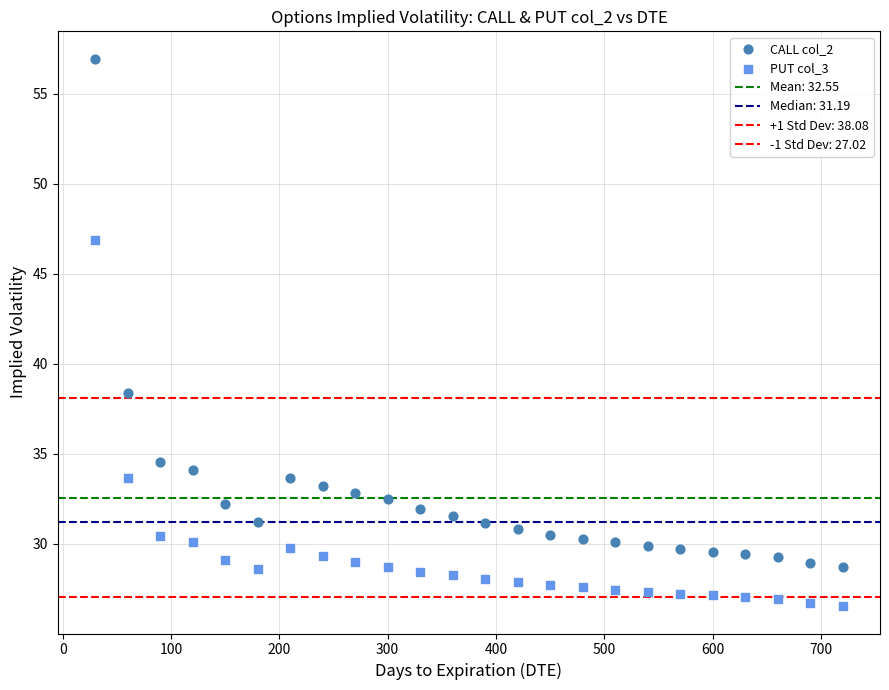

Count the number of points in this scatter plot.

48